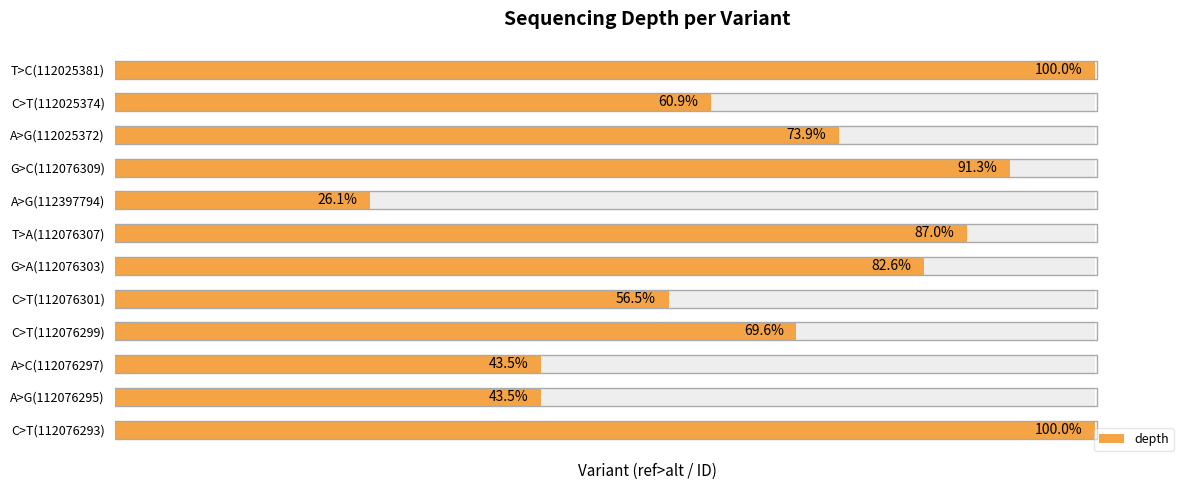

Reading left to right, extract all data points from this chart.

23	10	10	16	13	19	20	6	21	17	14	23